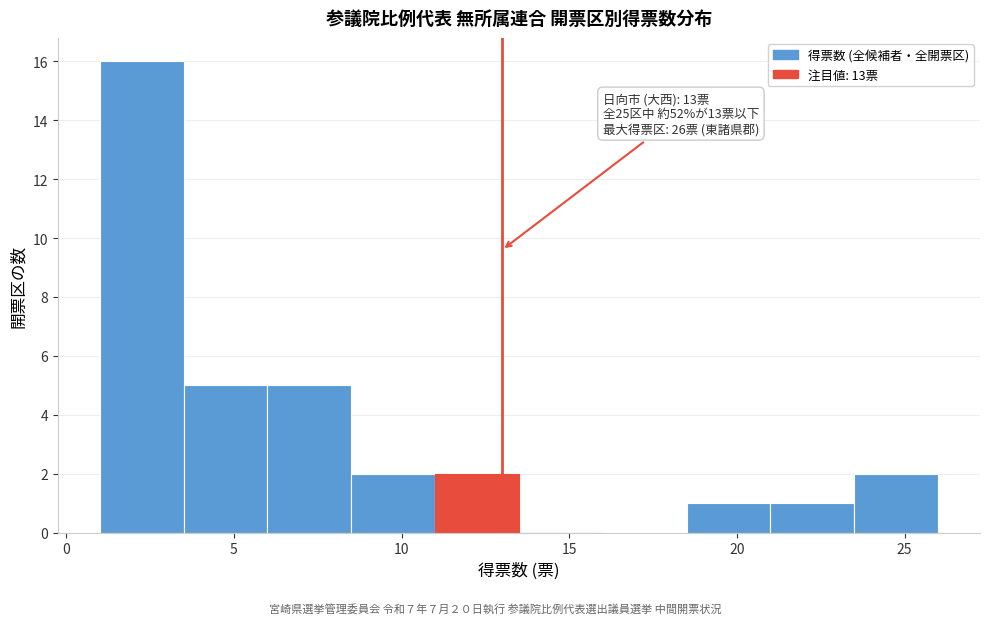

Over which range of the x-axis is the bar tallest?

1.0 to 3.5